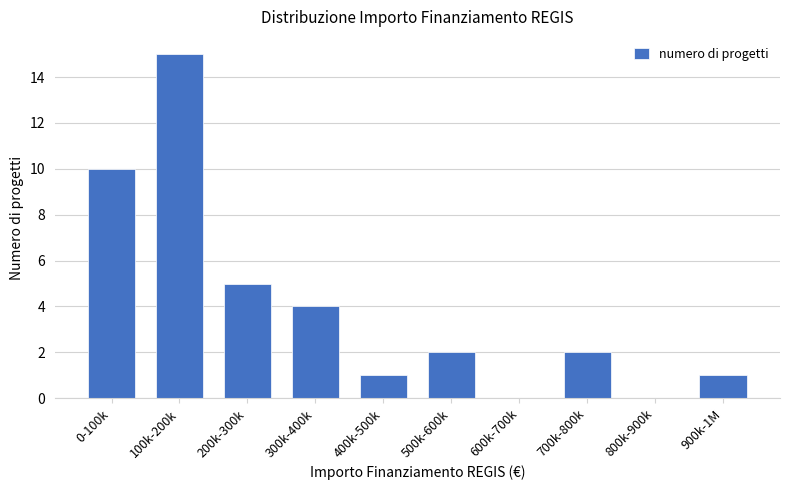

Reading left to right, list all the values displayed in this chart.

0-100k=10	100k-200k=15	200k-300k=5	300k-400k=4	400k-500k=1	500k-600k=2	600k-700k=0	700k-800k=2	800k-900k=0	900k-1M=1